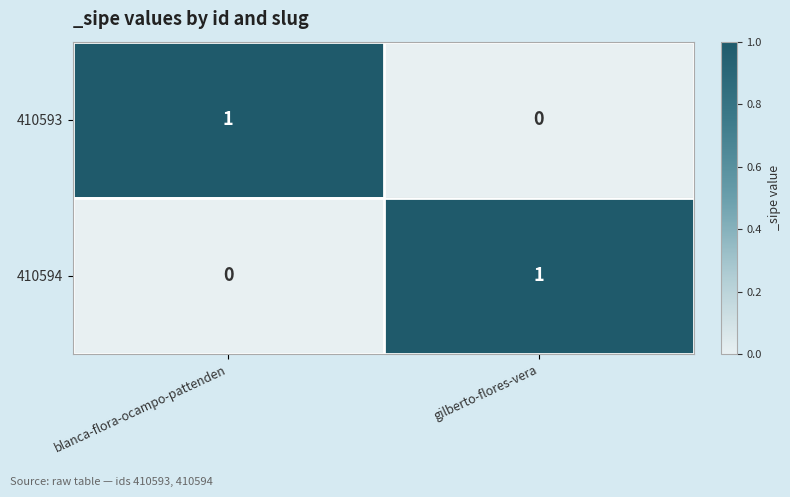

Which category has the lowest value in the 410594 series?

blanca-flora-ocampo-pattenden